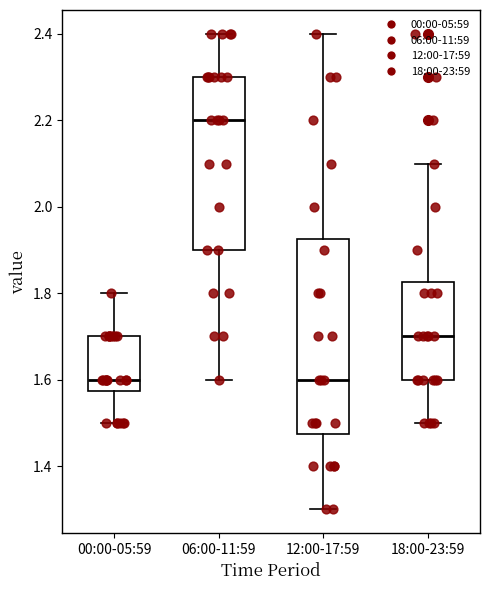

Reading left to right, transcribe this box plot: for each box, give where its median line is, the range the box spans, and where its two whiskers end, as read against the y-axis. The values are not printed on the chart, so give them approximately, as read against the axis.

00:00-05:59: median 1.60, box 1.58 to 1.70, whiskers 1.50 to 1.80
06:00-11:59: median 2.20, box 1.90 to 2.30, whiskers 1.60 to 2.40
12:00-17:59: median 1.60, box 1.48 to 1.92, whiskers 1.30 to 2.40
18:00-23:59: median 1.70, box 1.60 to 1.82, whiskers 1.50 to 2.10